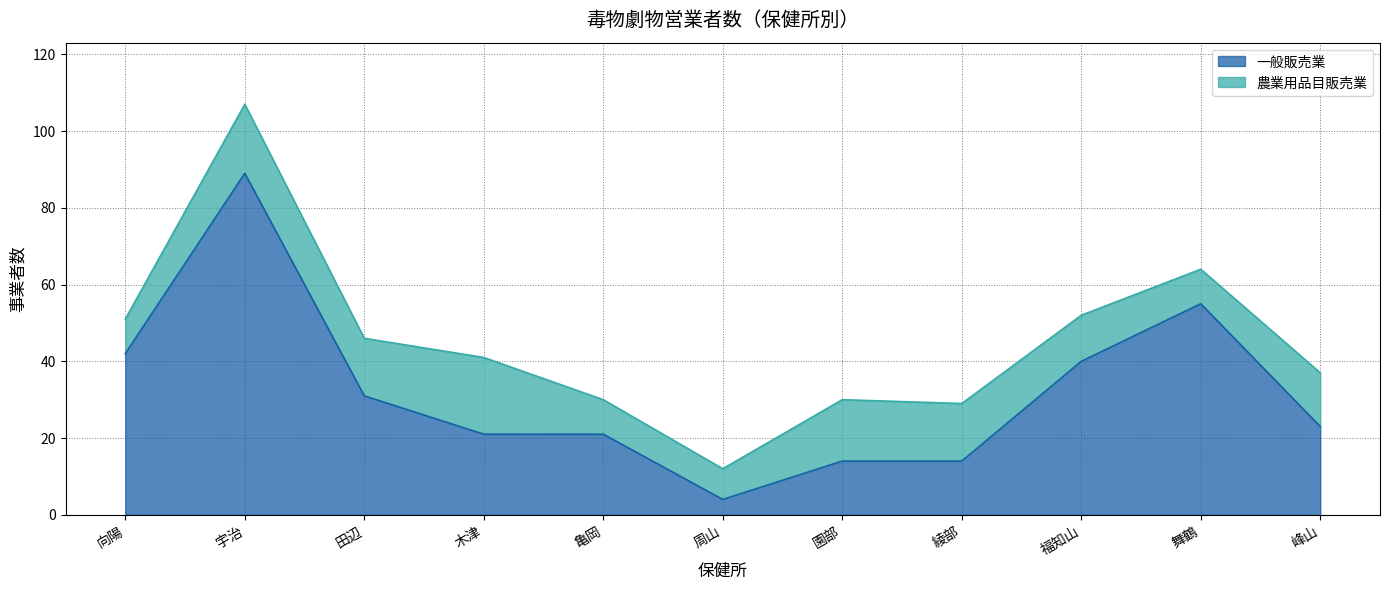

Does the chart have visible grid lines?

Yes